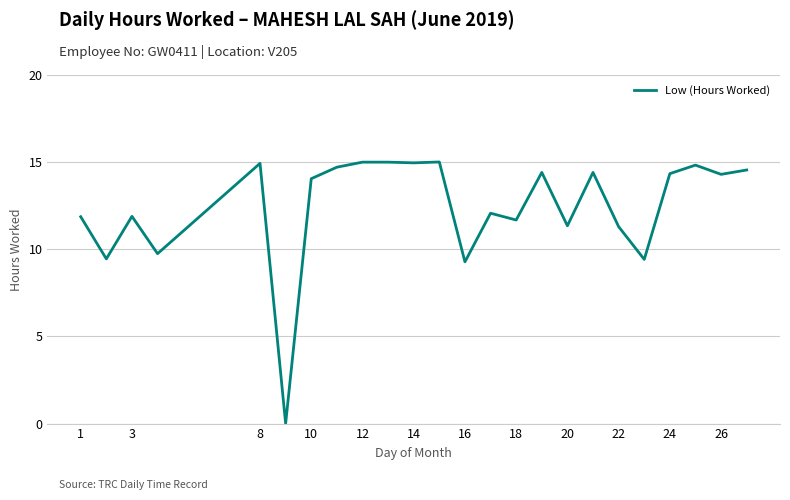

What is the greatest value displayed?

15.0